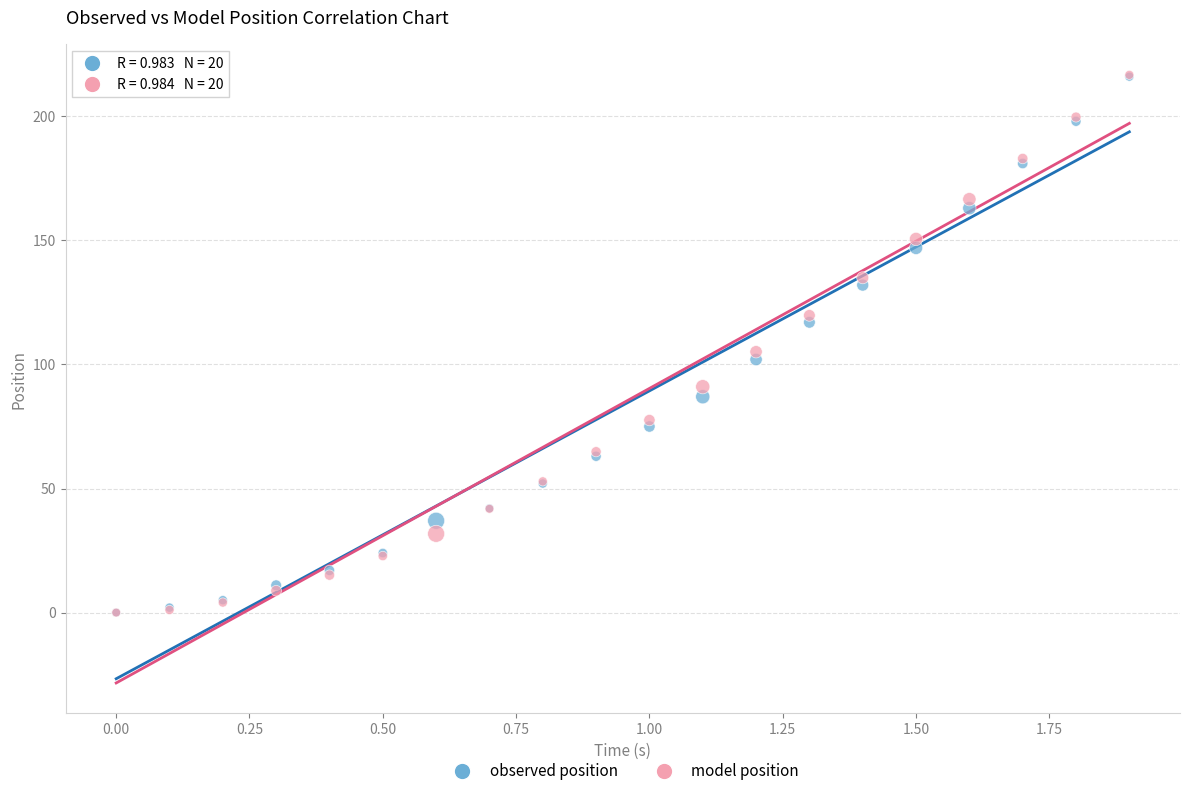

In the observed position series, what Y value is closest to 108?

102.0